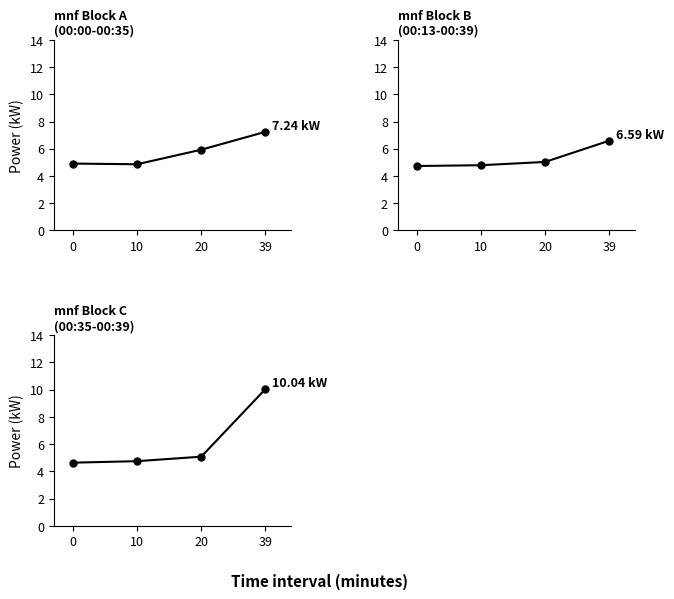

Which series has the largest total across all categories?

mnf Block C (00:35-00:39)